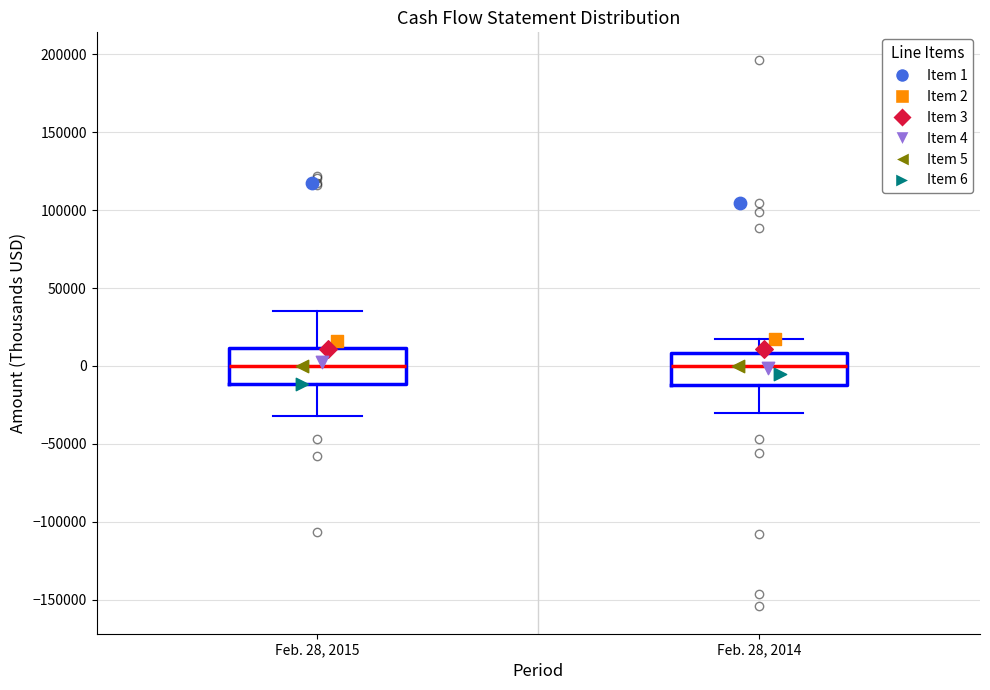

Reading left to right, transcribe this box plot: for each box, give where its median line is, the range the box spans, and where its two whiskers end, as read against the y-axis. The values are not printed on the chart, so give them approximately, as read against the axis.

Feb. 28, 2015: median 0, box -10000 to 10000, whiskers -30000 to 35000
Feb. 28, 2014: median 0, box -10000 to 10000, whiskers -30000 to 15000